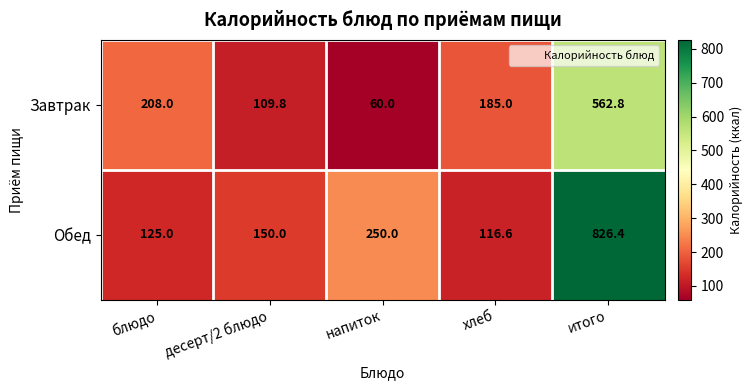

What is the difference between the highest and lowest values at хлеб?

68.4